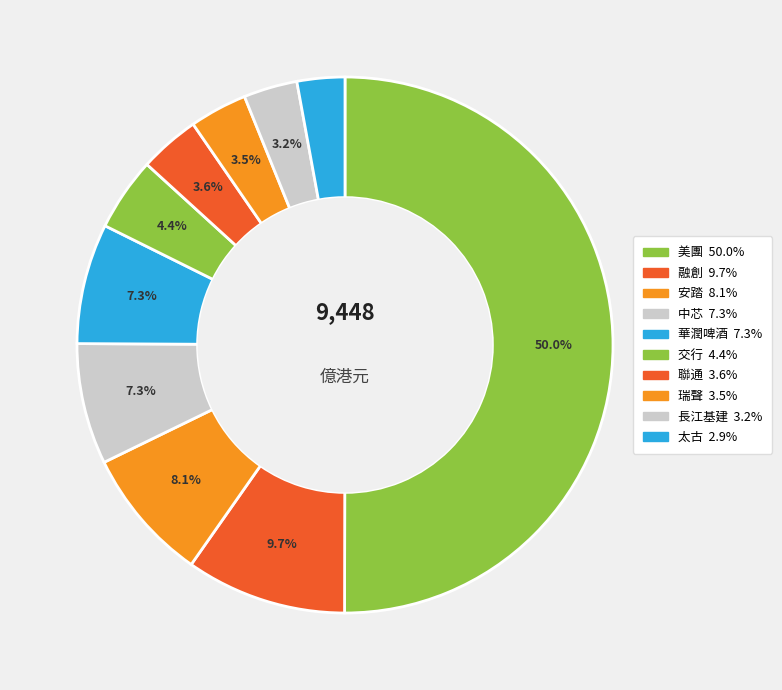

How many segments does this pie chart have?

10